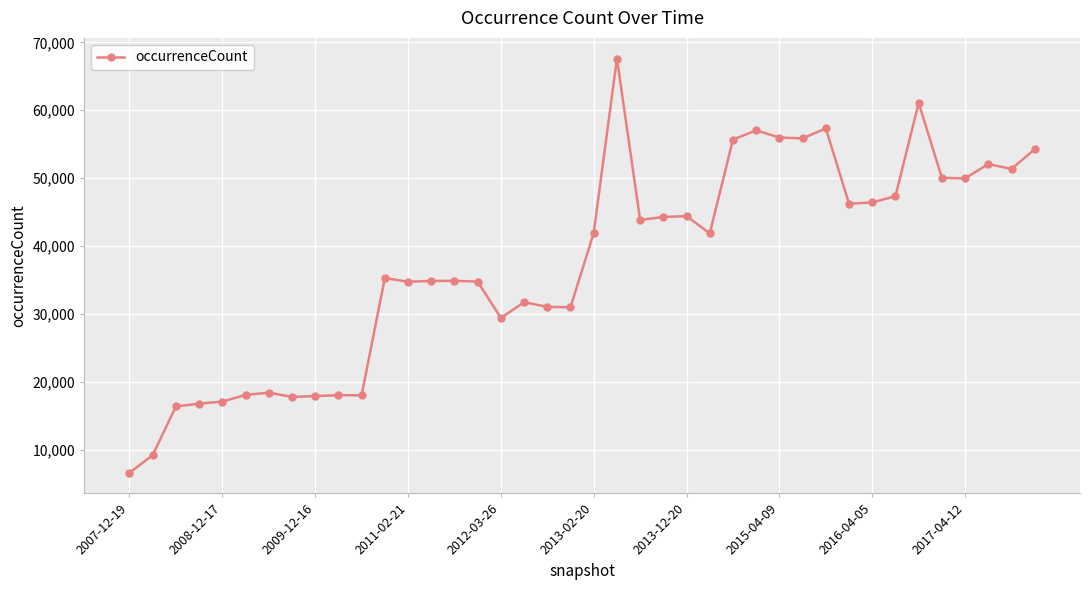

What is the value of the 22nd point from the left?

67602